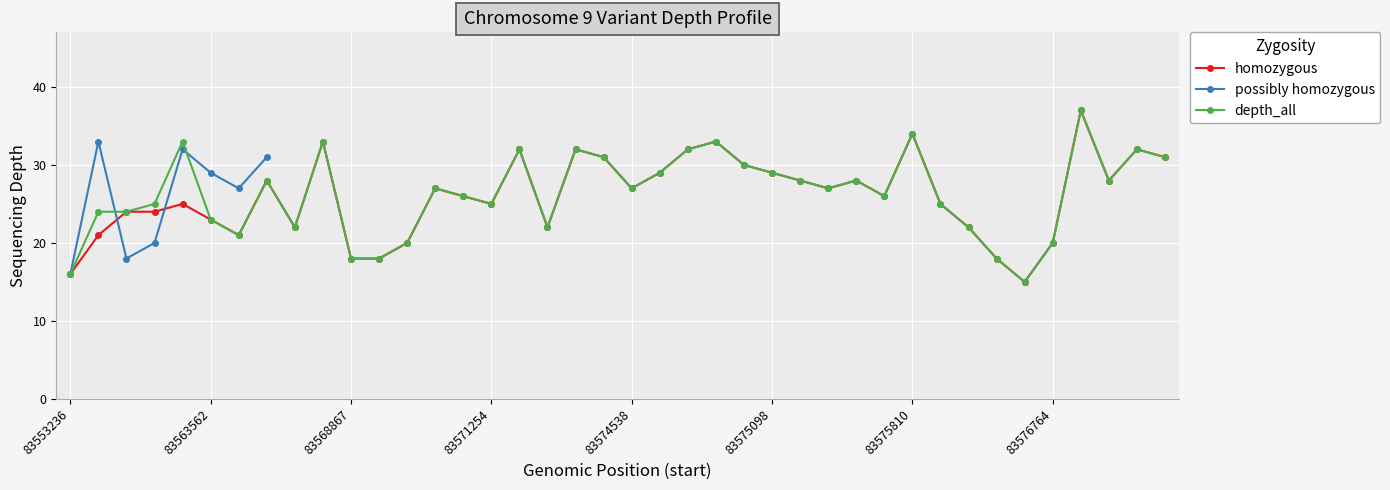

True or false: depth_all and homozygous cross at least once.

False